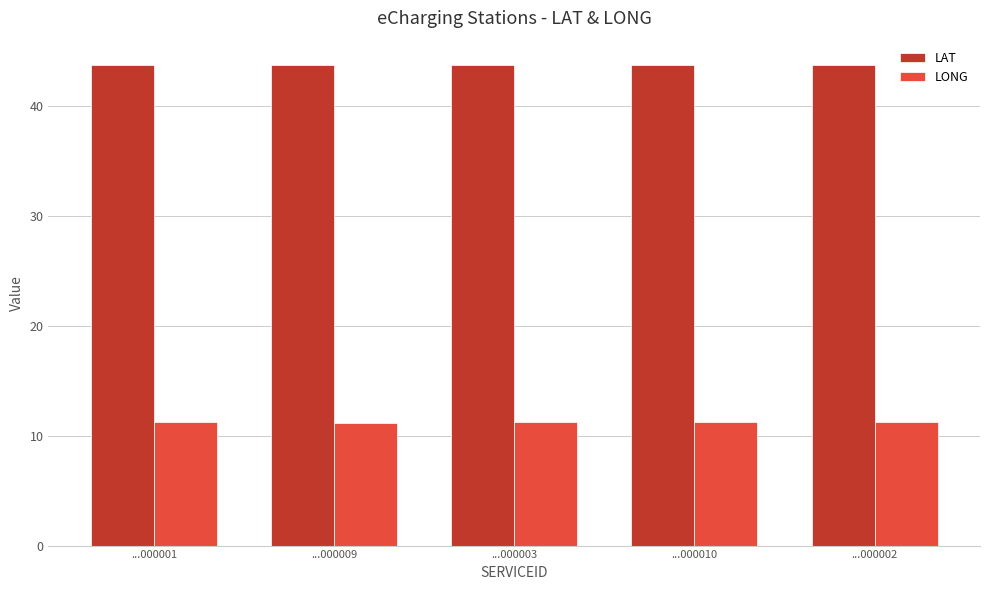

What is the difference between the highest and lowest values at ...000010?

32.5